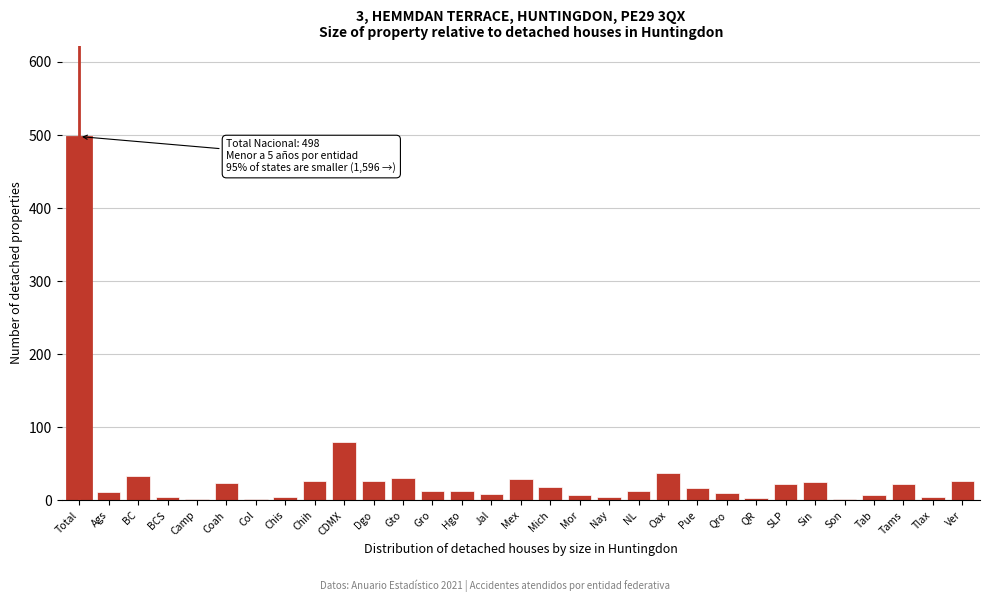

What is the label of the 18th bar from the right?

Hgo